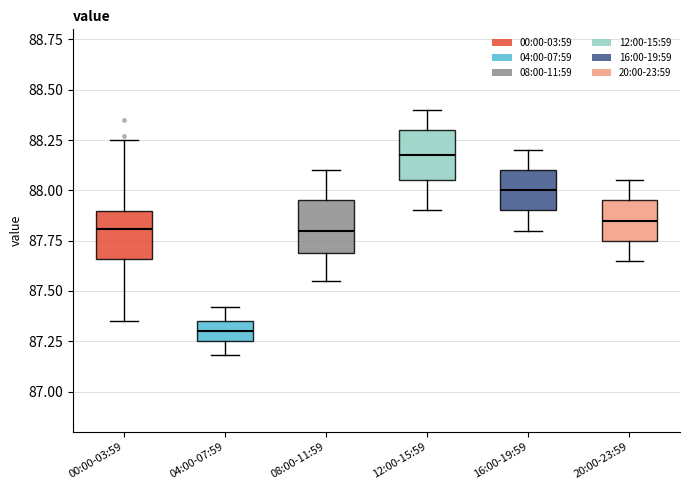

Where does the median line of the box for 00:00-03:59 sit on the y-axis? The values are not printed on the chart, so give them approximately, as read against the axis.

87.80